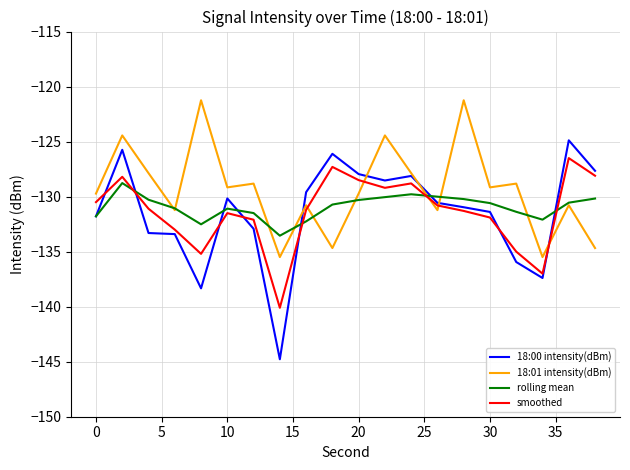

What is the sum of all 18:01 intensity(dBm) values?

-2586.9